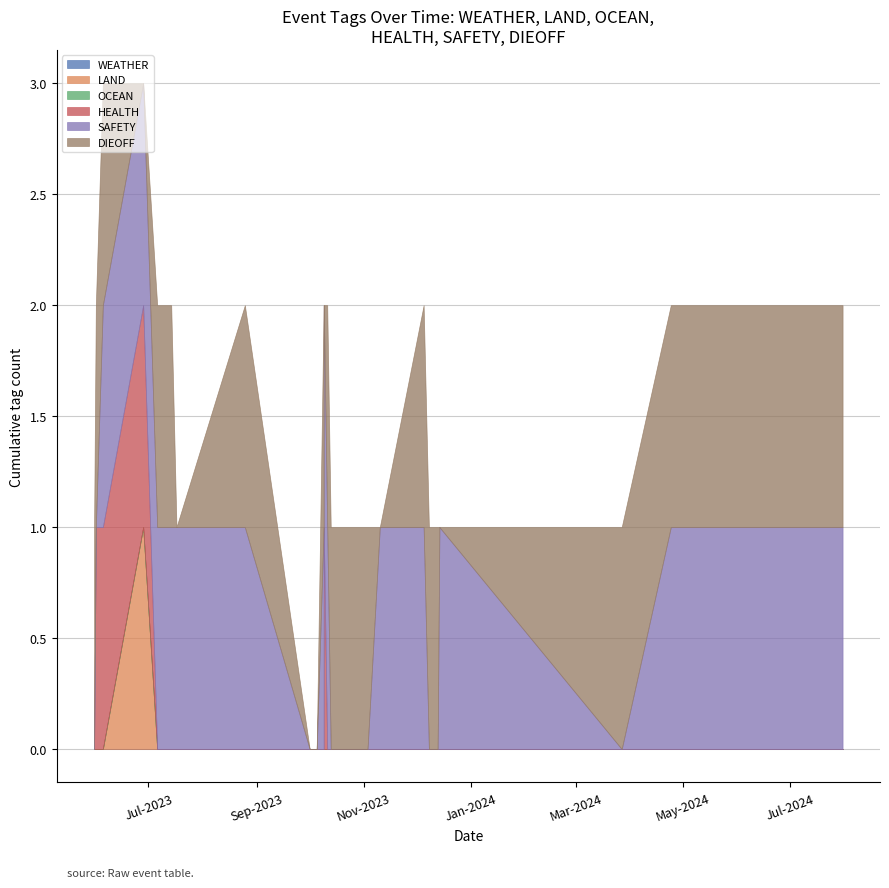

True or false: DIEOFF and OCEAN intersect in this chart.

False